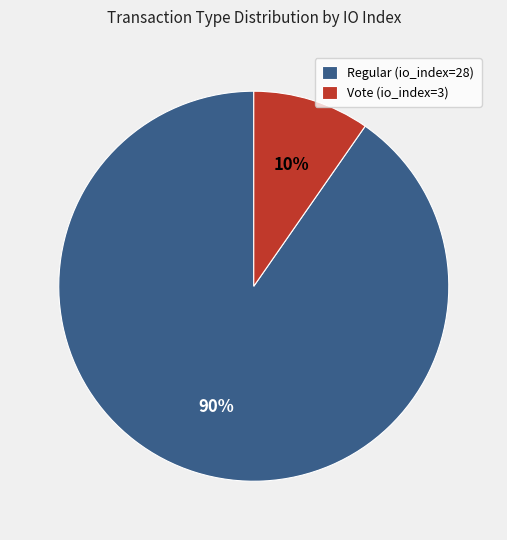

Which slice is the largest?

Regular (io_index=28)